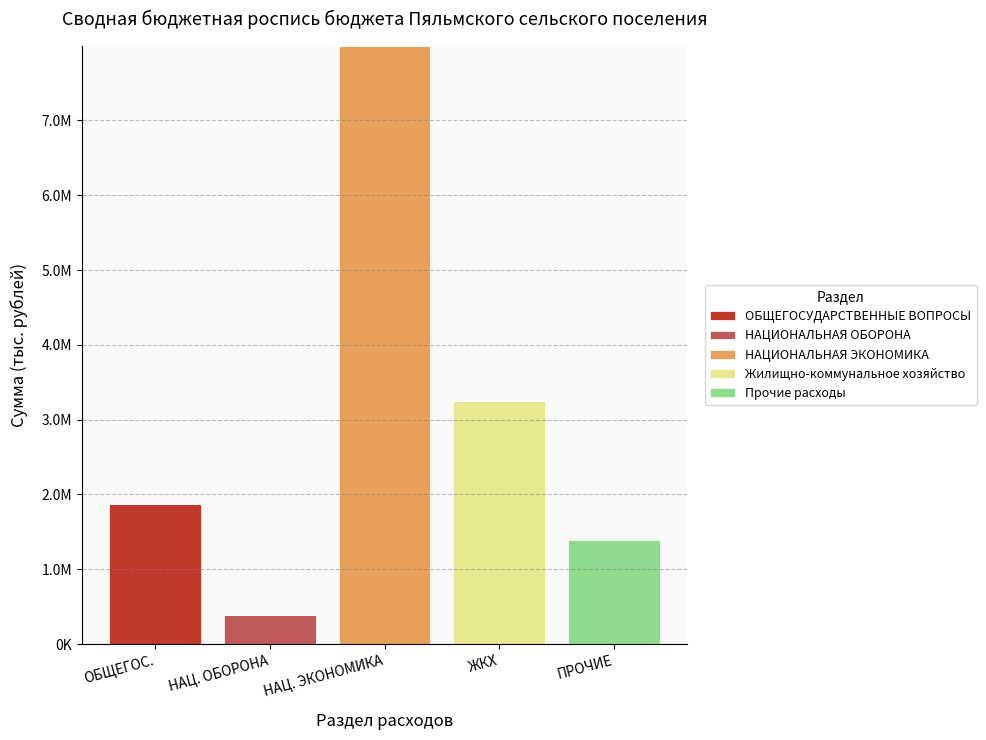

Between ОБЩЕГОС. and НАЦ. ОБОРОНА, which series saw the biggest shift?

ОБЩЕГОСУДАРСТВЕННЫЕ ВОПРОСЫ